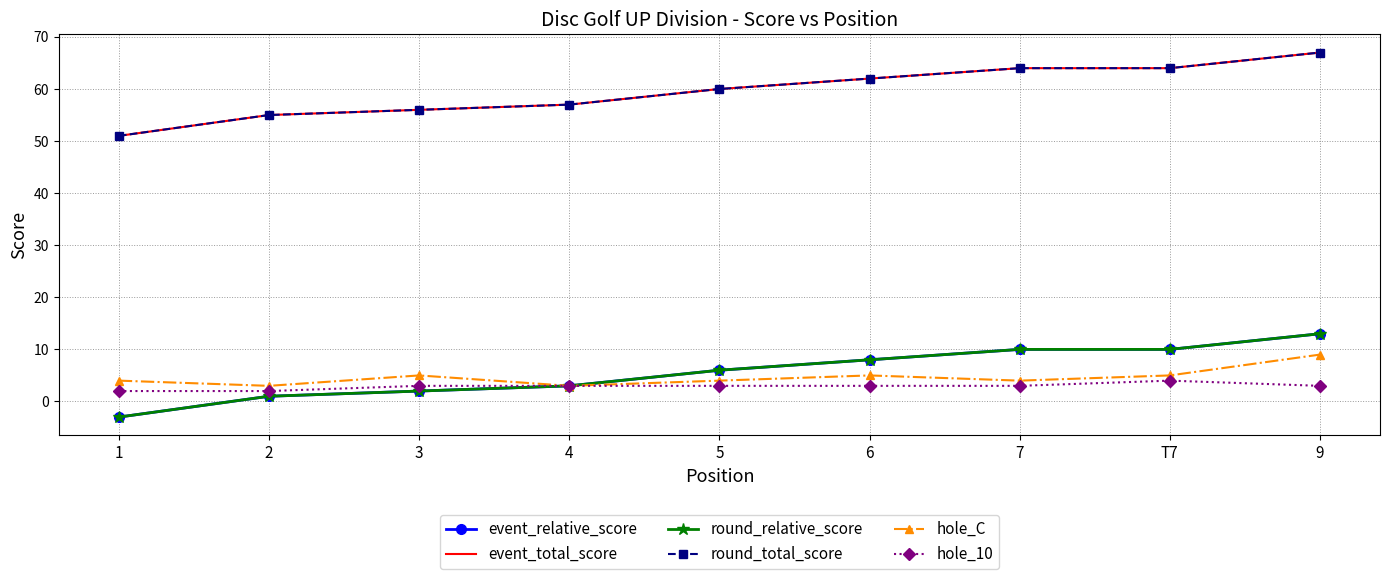

Reading left to right, extract all data points from this chart.

event_relative_score: 1=-3	2=1	3=2	4=3	5=6	6=8	7=10	T7=10	9=13
event_total_score: 1=51	2=55	3=56	4=57	5=60	6=62	7=64	T7=64	9=67
round_relative_score: 1=-3	2=1	3=2	4=3	5=6	6=8	7=10	T7=10	9=13
round_total_score: 1=51	2=55	3=56	4=57	5=60	6=62	7=64	T7=64	9=67
hole_C: 1=4	2=3	3=5	4=3	5=4	6=5	7=4	T7=5	9=9
hole_10: 1=2	2=2	3=3	4=3	5=3	6=3	7=3	T7=4	9=3